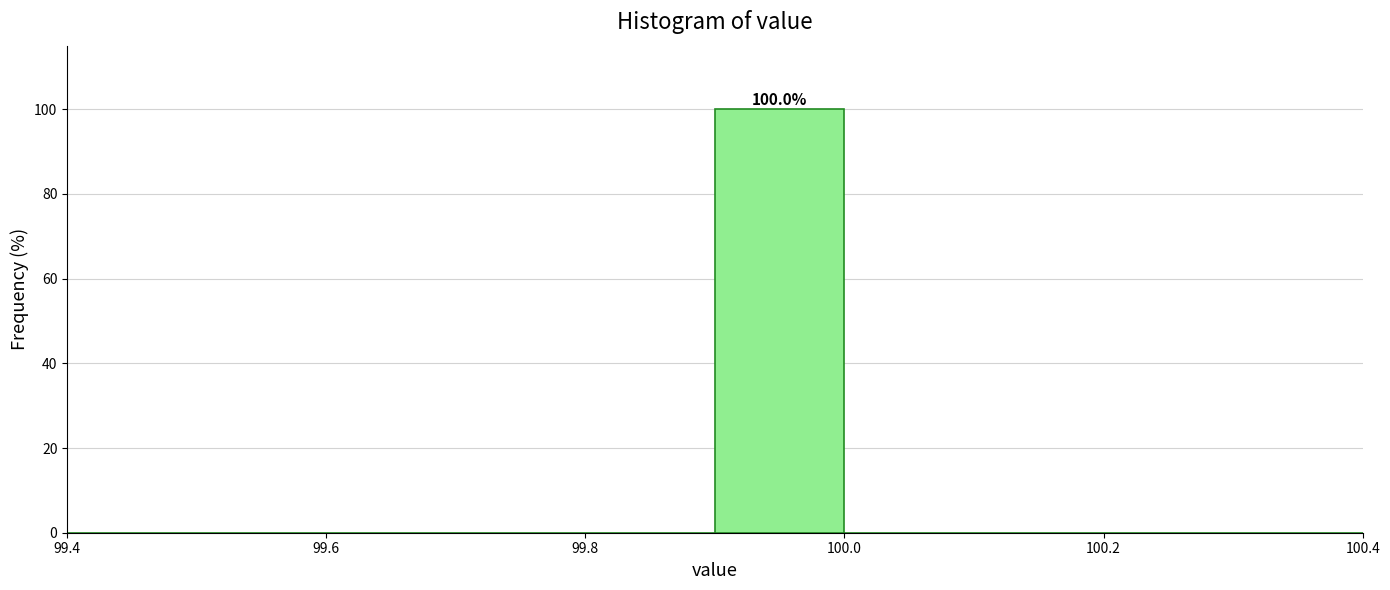

Over which range of the x-axis is the bar tallest?

99.9 to 100.0